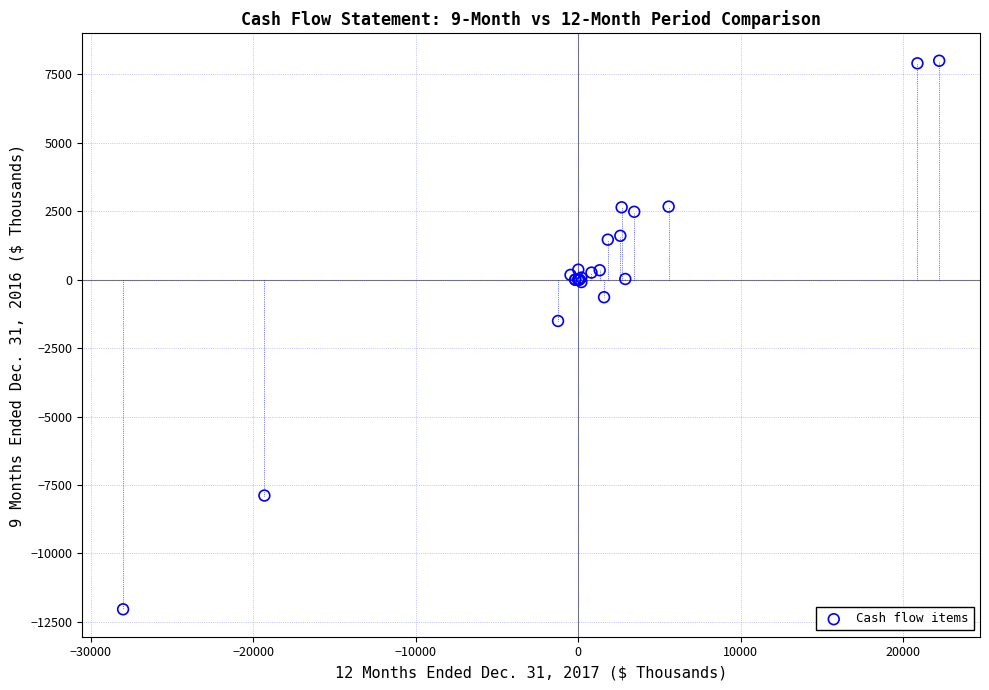

What Y value in the scatter plot is closest to -2021?

-1509